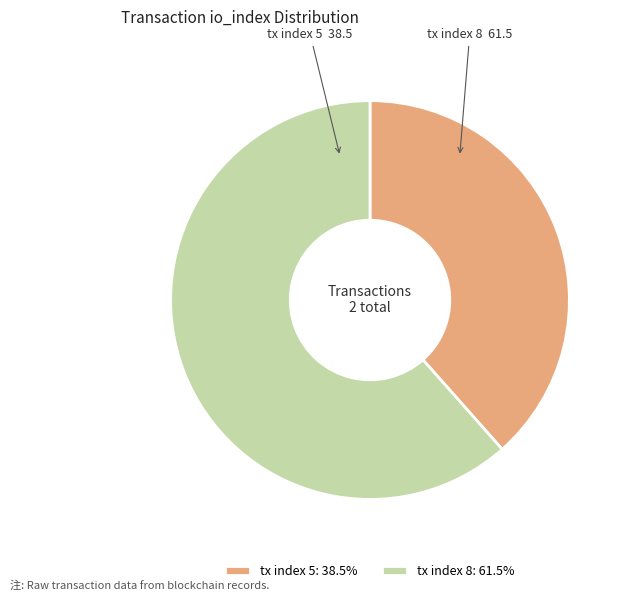

The tx index 8 slice represents 62% of the pie. True or false?

True